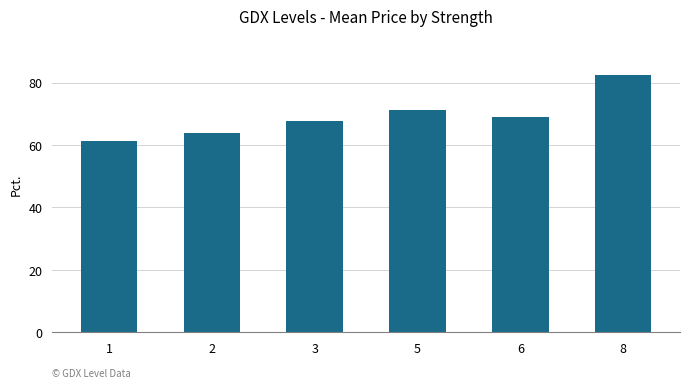

How many distinct data groups are displayed?

1